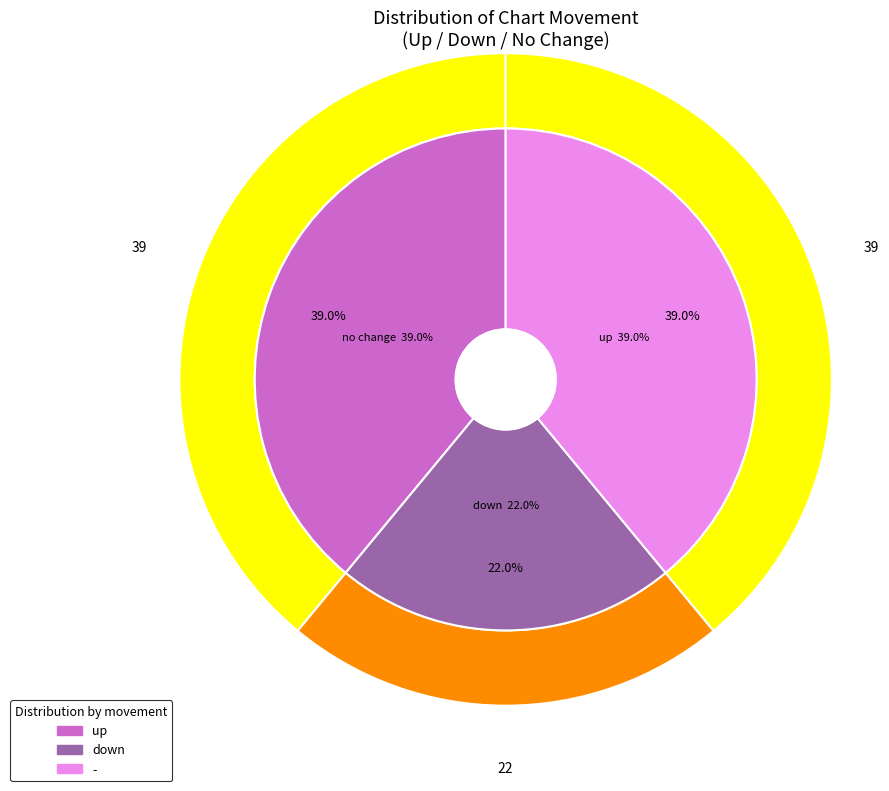

To the nearest percent, what is the average slice percentage?

33%